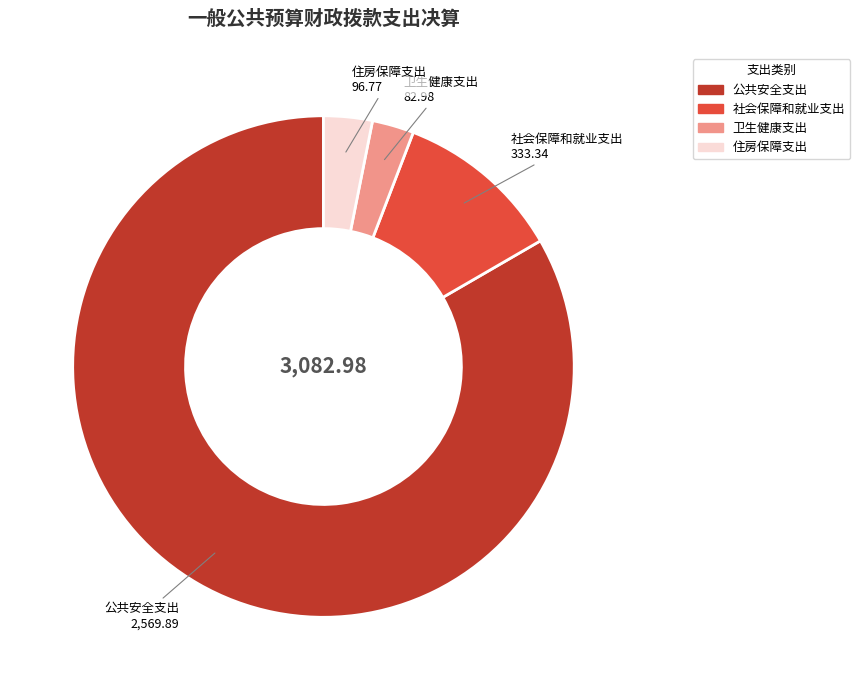

What is the largest slice in the pie chart?

公共安全支出